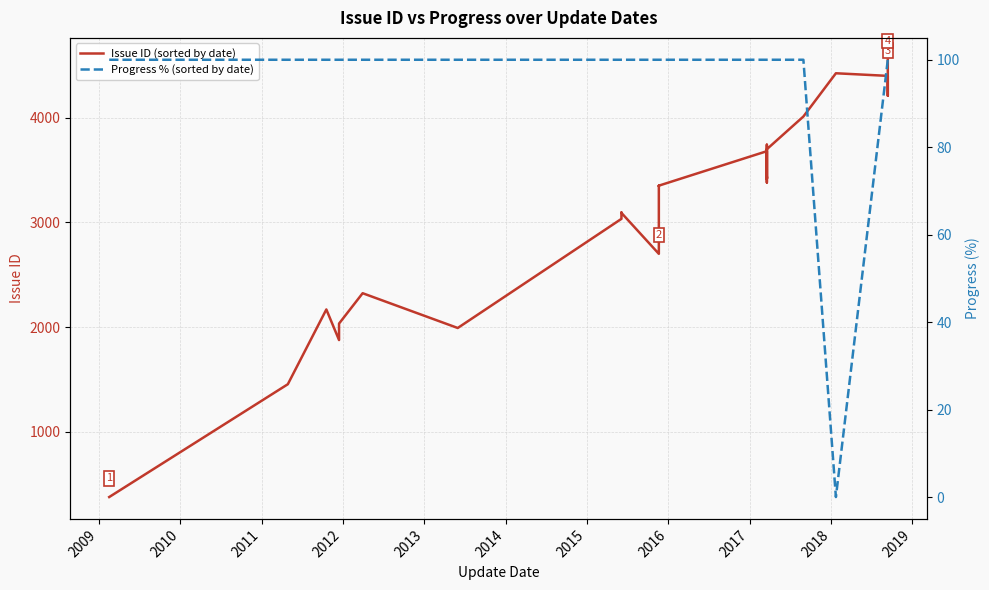

The Issue ID (sorted by date) series shows 7911 at 27. True or false?

False